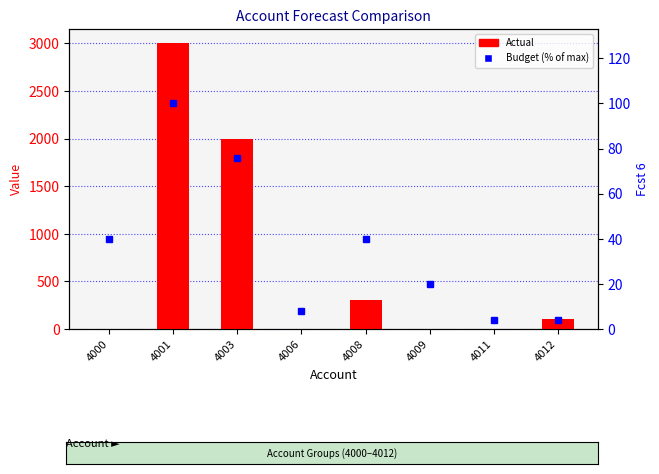

Read the Actual value at 4003.

2000